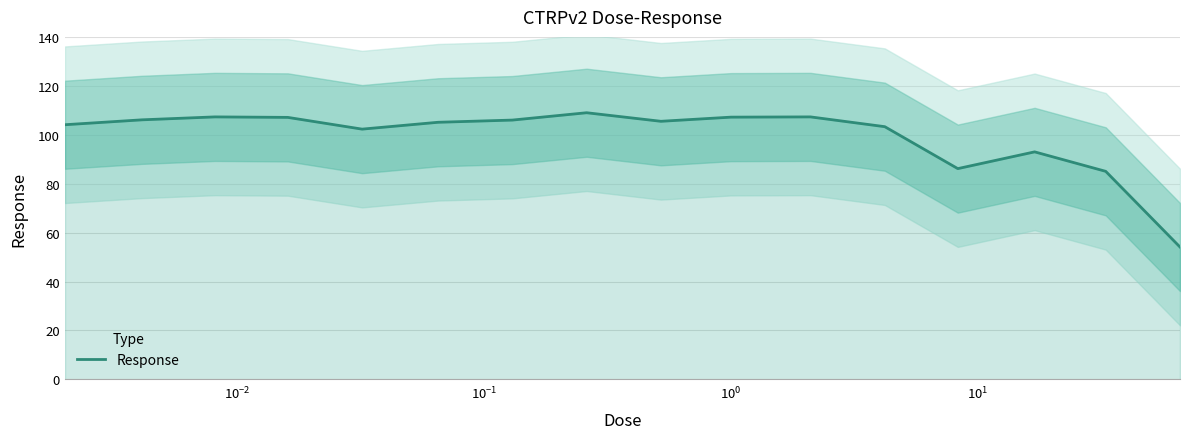

What is the minimum value shown in the chart?

54.1